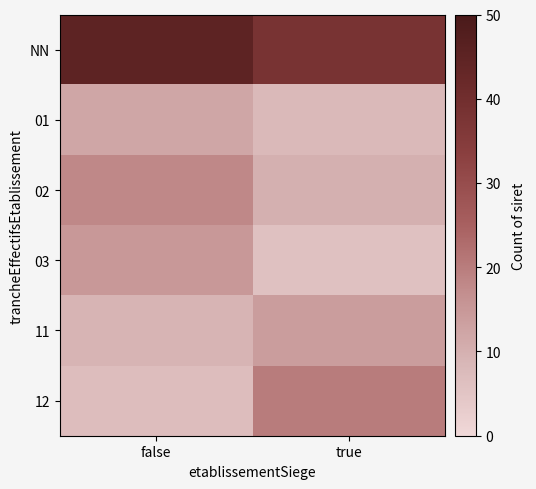

Which series changed the most between false and true?

12